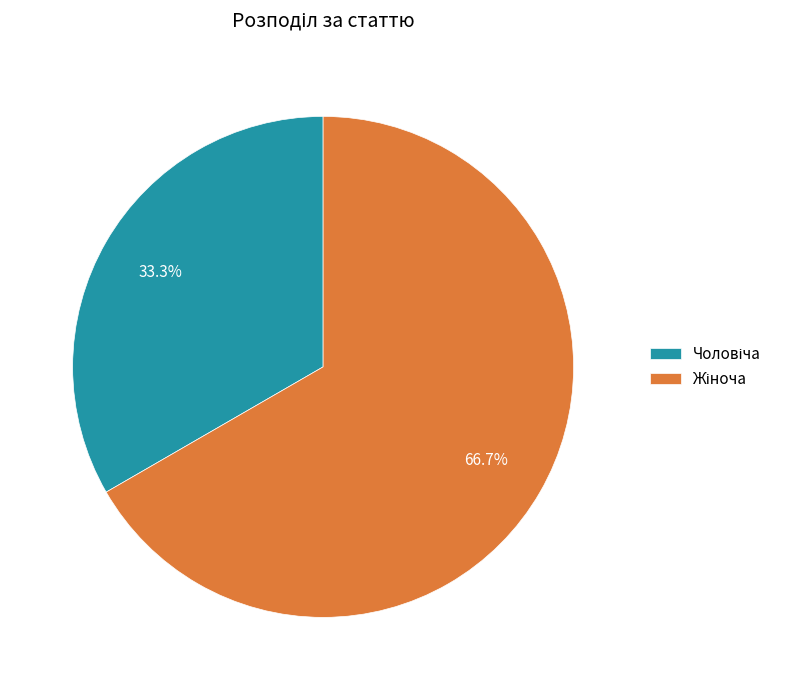

Is there a majority slice in this chart?

Yes